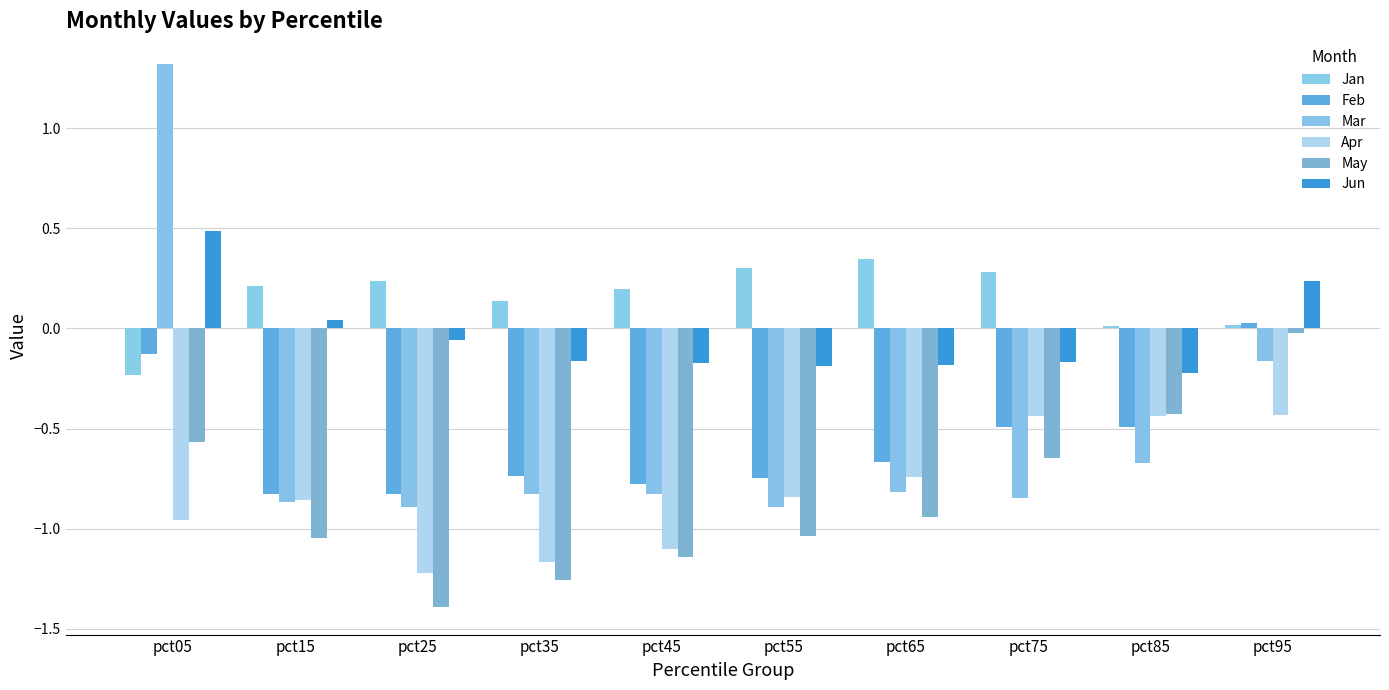

What is the minimum value shown in the chart?

-1.4